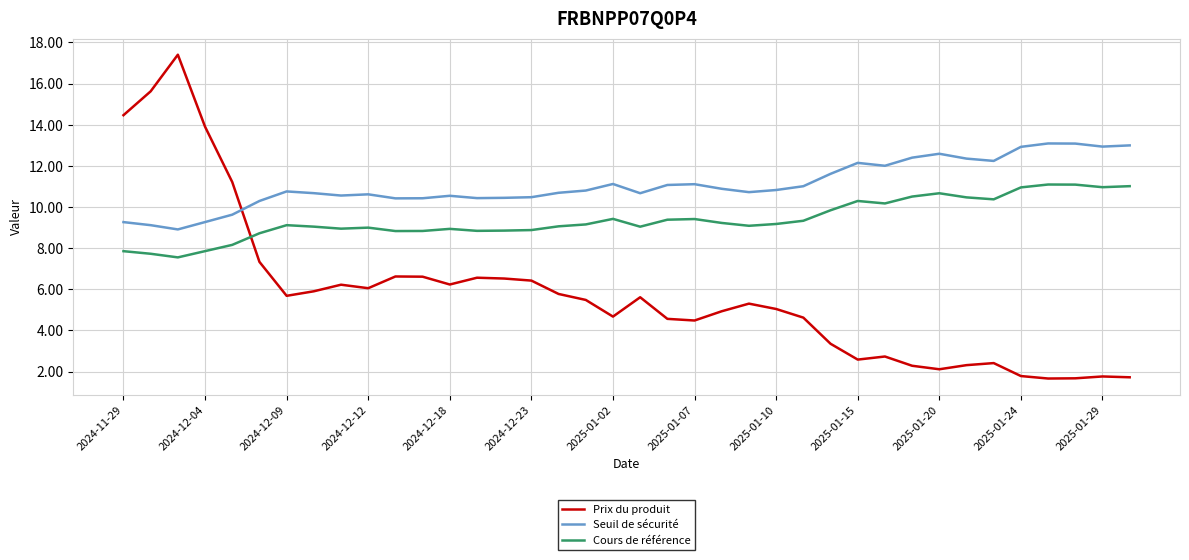

What is the difference between the maximum and minimum values in the Prix du produit series?

15.7